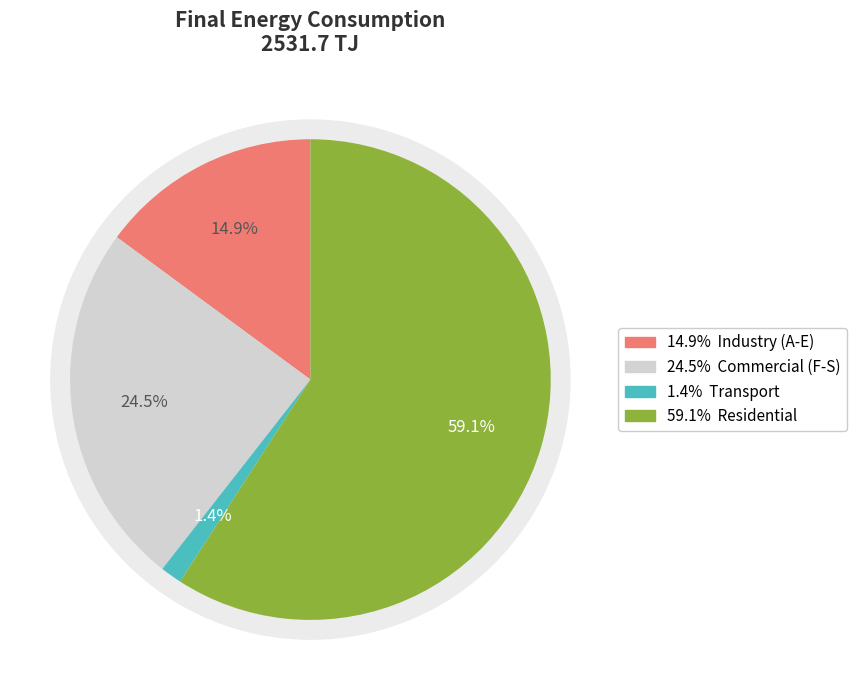

Is it true that Residential is 64% of the pie?

False